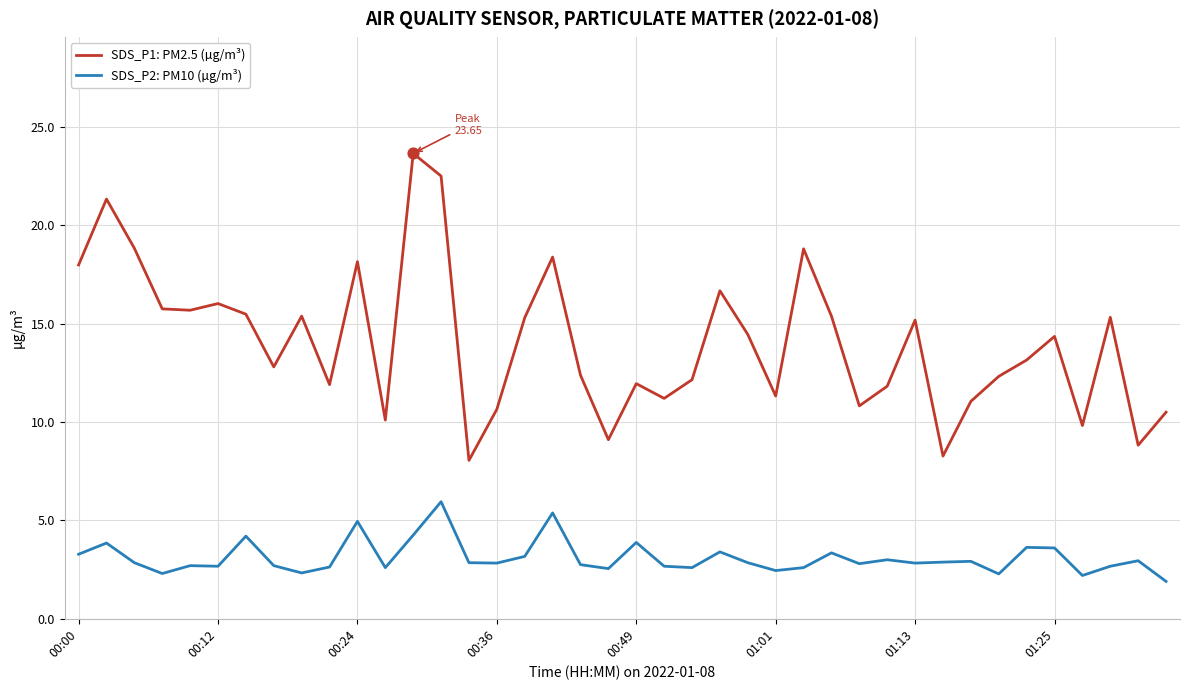

Which series has the largest range (max minus min)?

SDS_P1: PM2.5 (µg/m³)